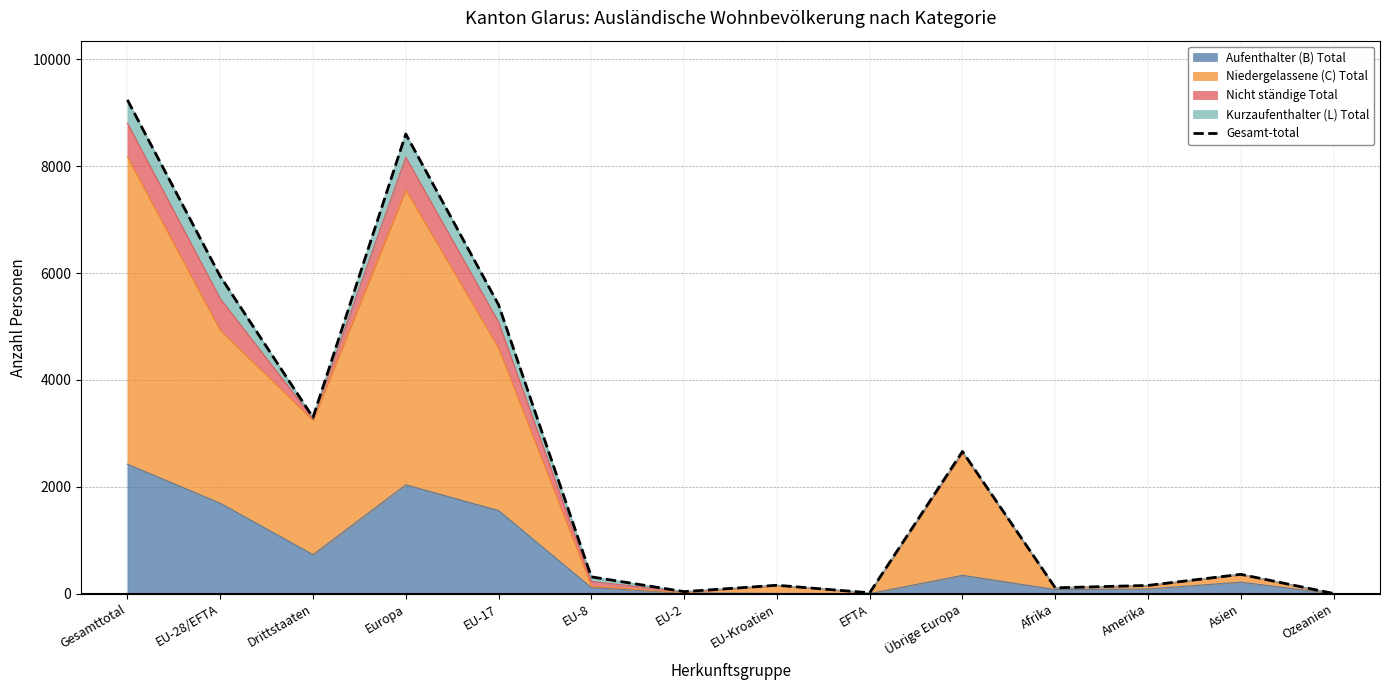

What is the difference between the maximum and minimum values?

9234